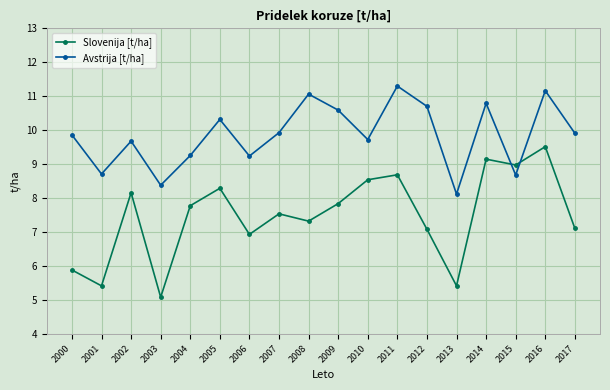

At which category does Avstrija [t/ha] reach its first local peak?

2002